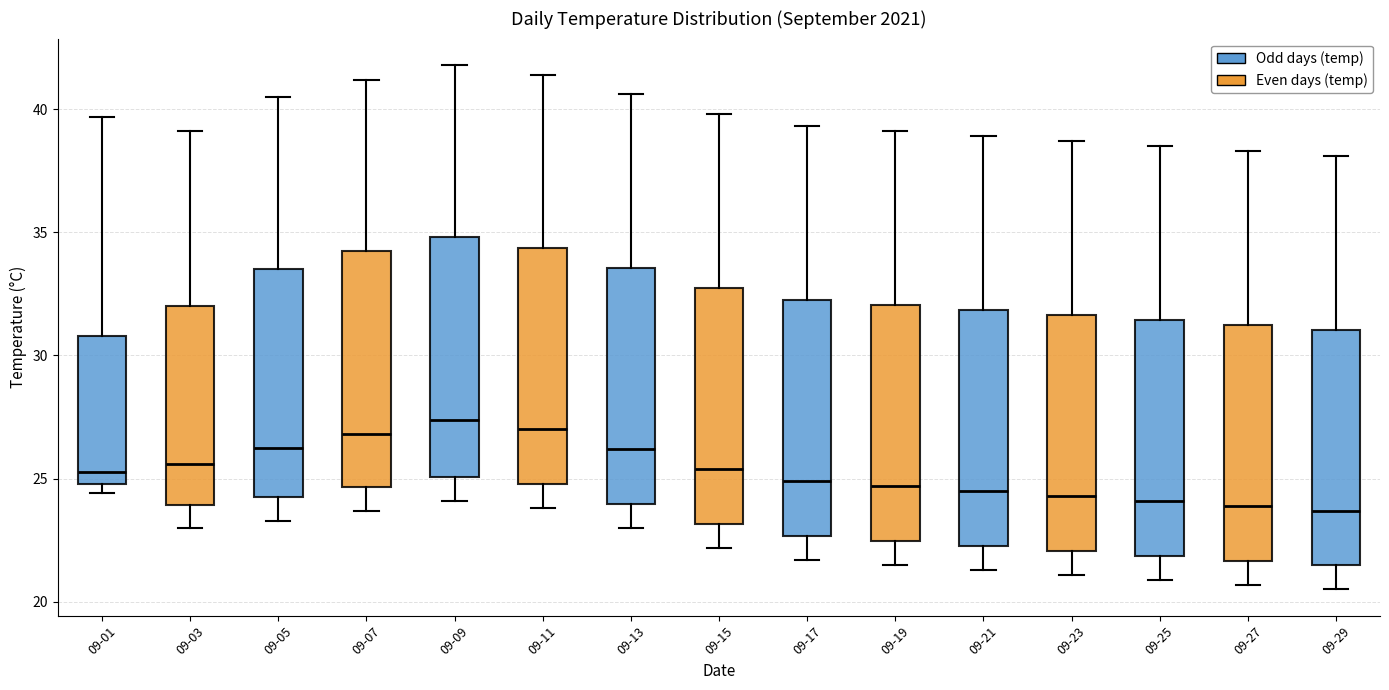

Reading left to right, read every box against the y-axis: the position of its median line, the range the box covers, and the ends of its whiskers. The values are not printed on the chart, so give them approximately, as read against the axis.

09-01: median 25.5, box 25.0 to 31.0, whiskers 24.5 to 39.5
09-03: median 25.5, box 24.0 to 32.0, whiskers 23.0 to 39.0
09-05: median 26.5, box 24.5 to 33.5, whiskers 23.5 to 40.5
09-07: median 27.0, box 24.5 to 34.0, whiskers 23.5 to 41.0
09-09: median 27.5, box 25.0 to 35.0, whiskers 24.0 to 42.0
09-11: median 27.0, box 25.0 to 34.5, whiskers 24.0 to 41.5
09-13: median 26.0, box 24.0 to 33.5, whiskers 23.0 to 40.5
09-15: median 25.5, box 23.0 to 33.0, whiskers 22.0 to 40.0
09-17: median 25.0, box 22.5 to 32.5, whiskers 21.5 to 39.5
09-19: median 24.5, box 22.5 to 32.0, whiskers 21.5 to 39.0
09-21: median 24.5, box 22.5 to 32.0, whiskers 21.5 to 39.0
09-23: median 24.5, box 22.0 to 31.5, whiskers 21.0 to 38.5
09-25: median 24.0, box 22.0 to 31.5, whiskers 21.0 to 38.5
09-27: median 24.0, box 21.5 to 31.5, whiskers 20.5 to 38.5
09-29: median 23.5, box 21.5 to 31.0, whiskers 20.5 to 38.0